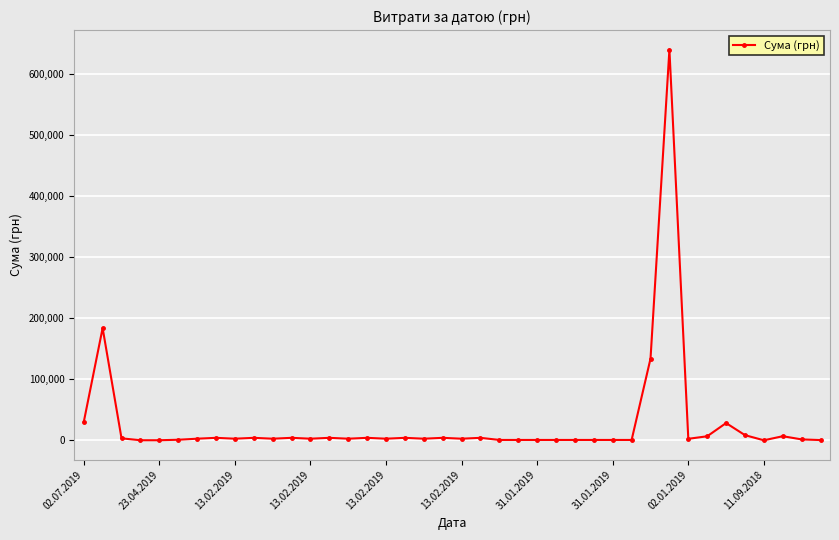

What is the greatest value displayed?

639179.8